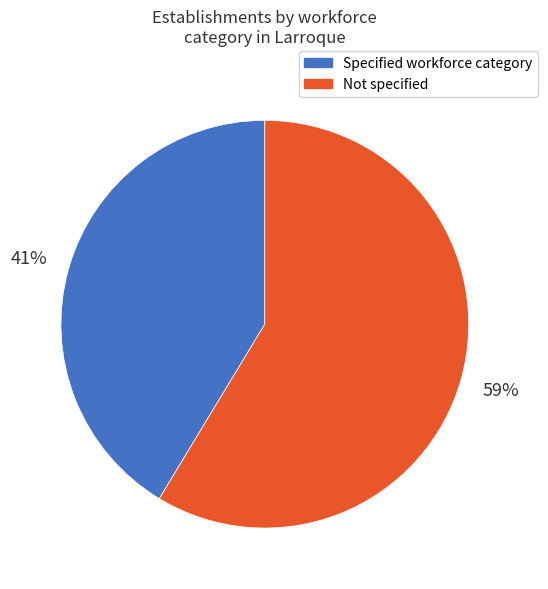

To the nearest percent, what is the combined percentage of Not specified and Specified workforce category?

100%